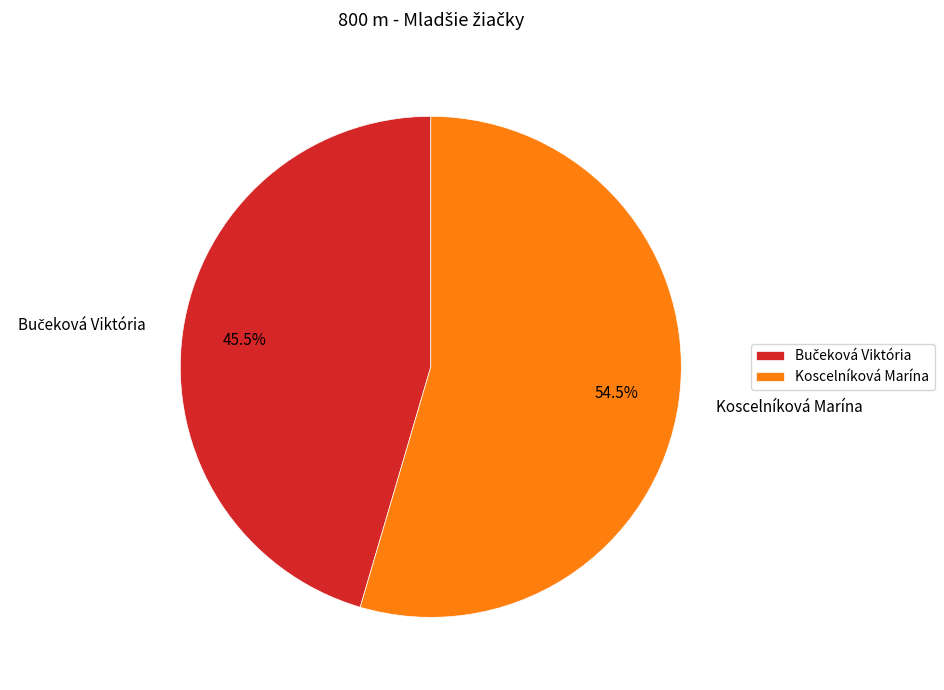

Is there any slice that represents more than half of the pie?

Yes